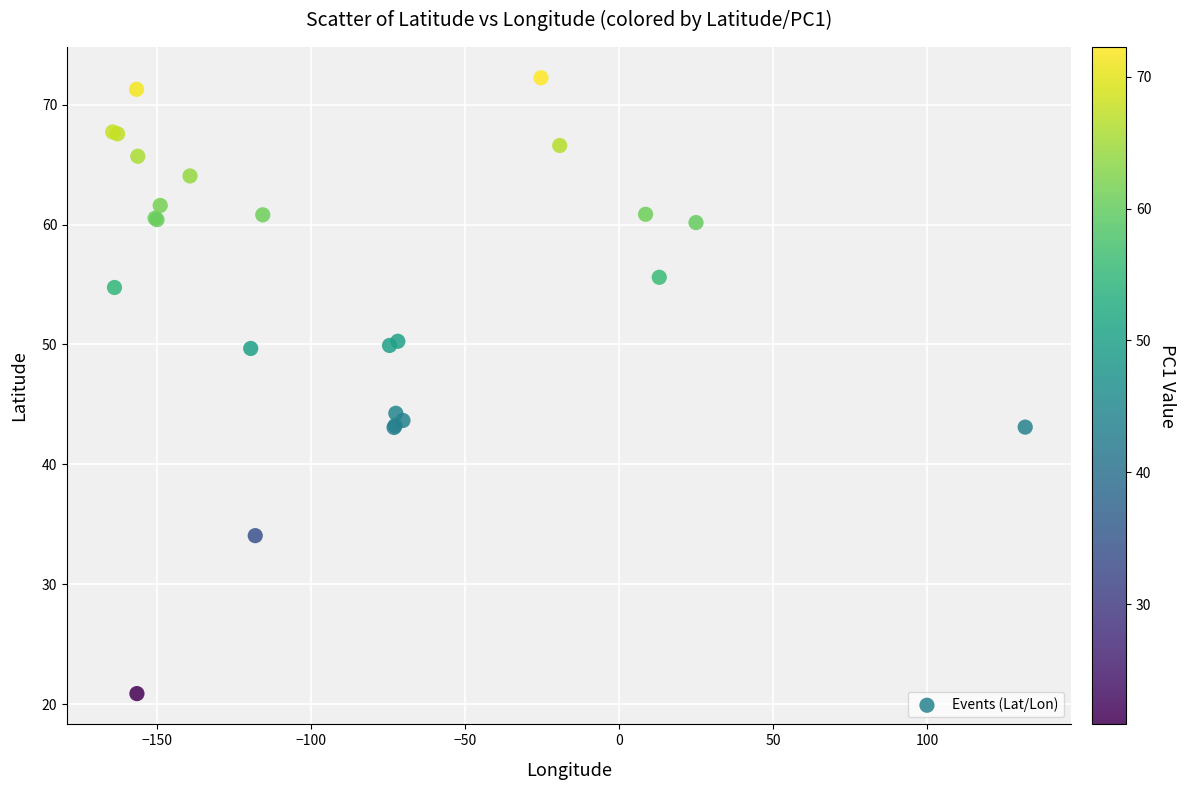

What Y value in the scatter plot is closest to 46?

44.3